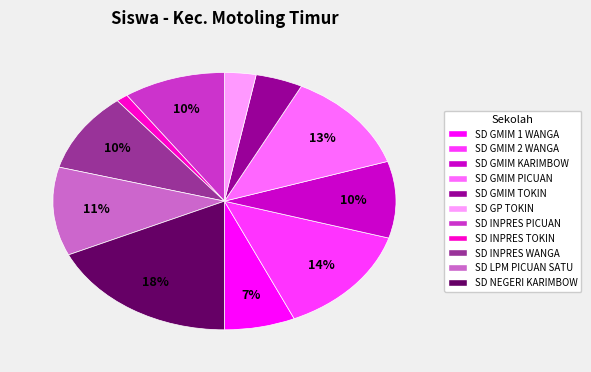

Is it true that SD INPRES PICUAN is 10% of the pie?

True